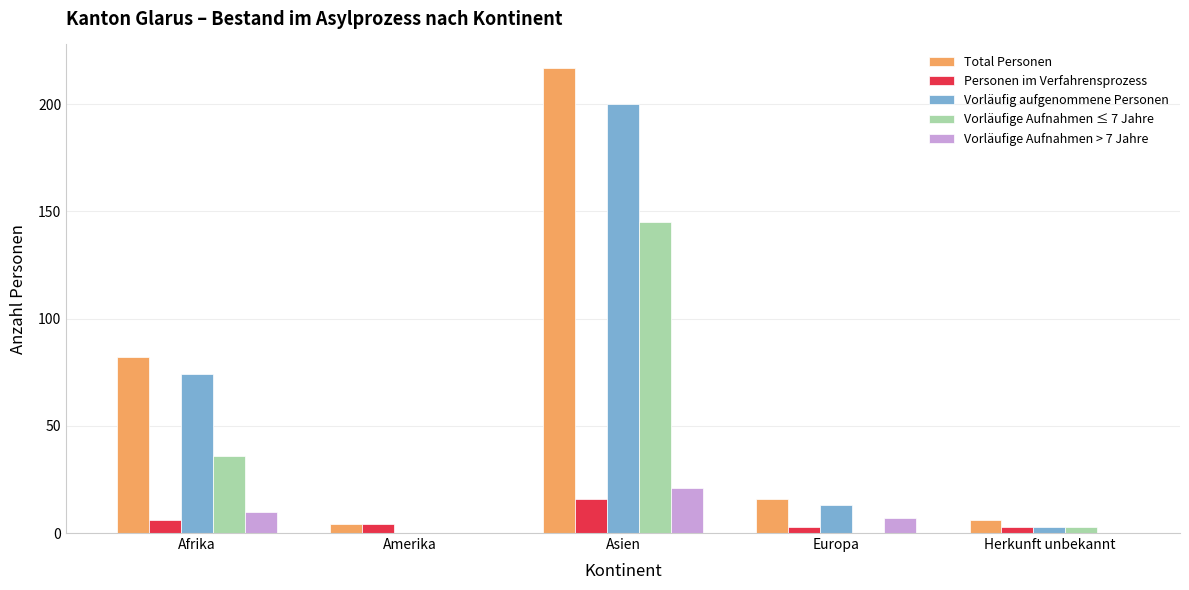

At which label is Total Personen closest to 110?

Afrika